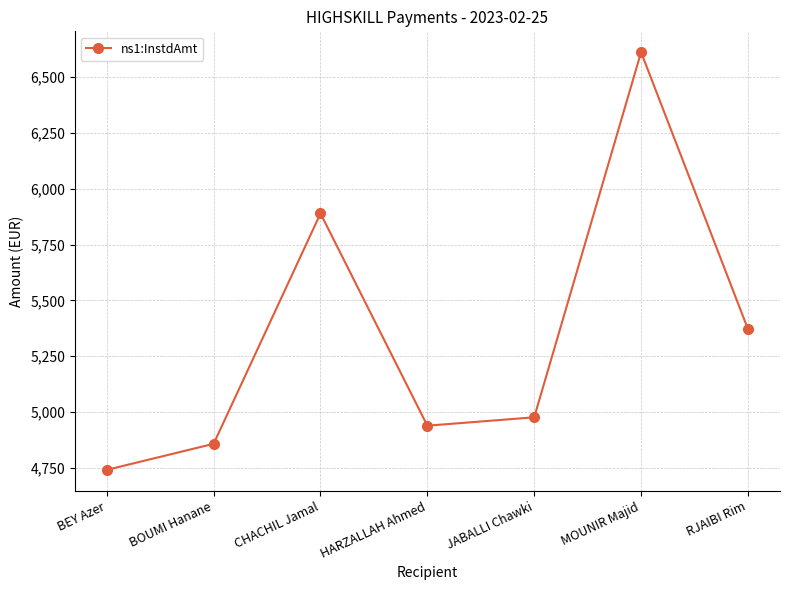

At which label does the data first exceed 4975?

CHACHIL Jamal